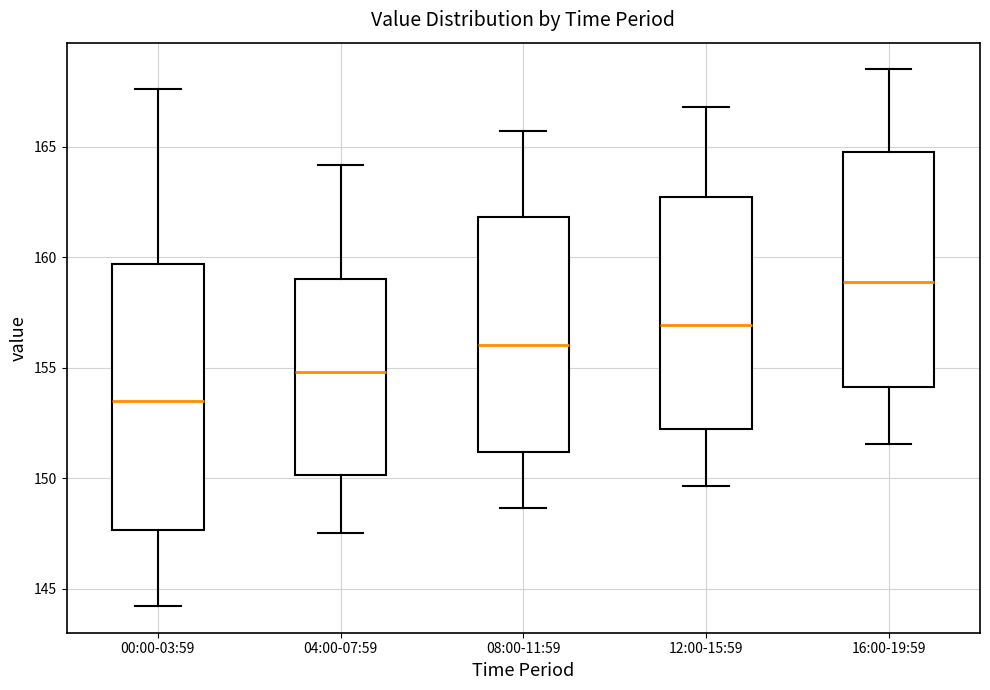

Which box has the highest median line?

16:00-19:59